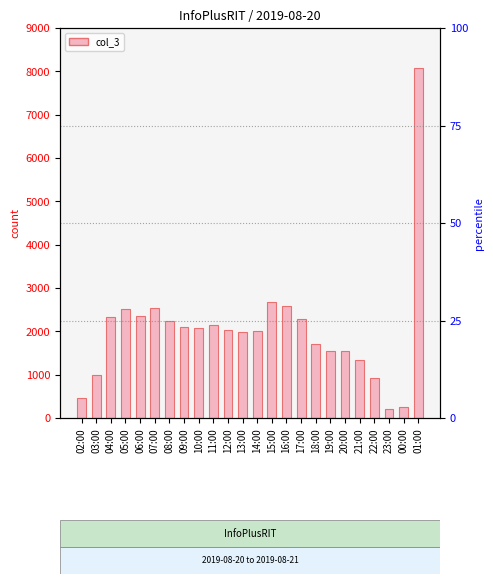

Read the value at 13:00.

1994